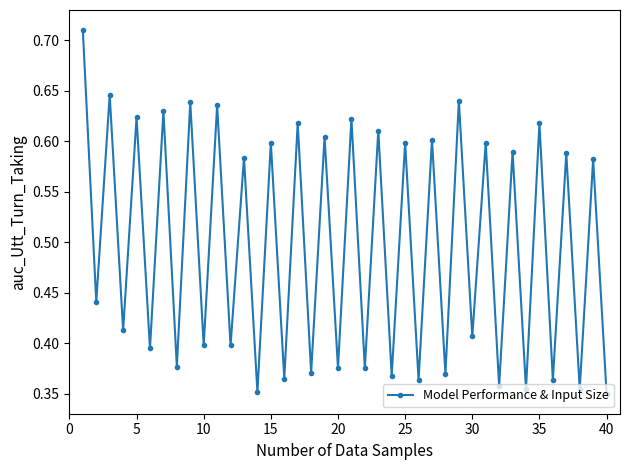

What is the average value?

0.5